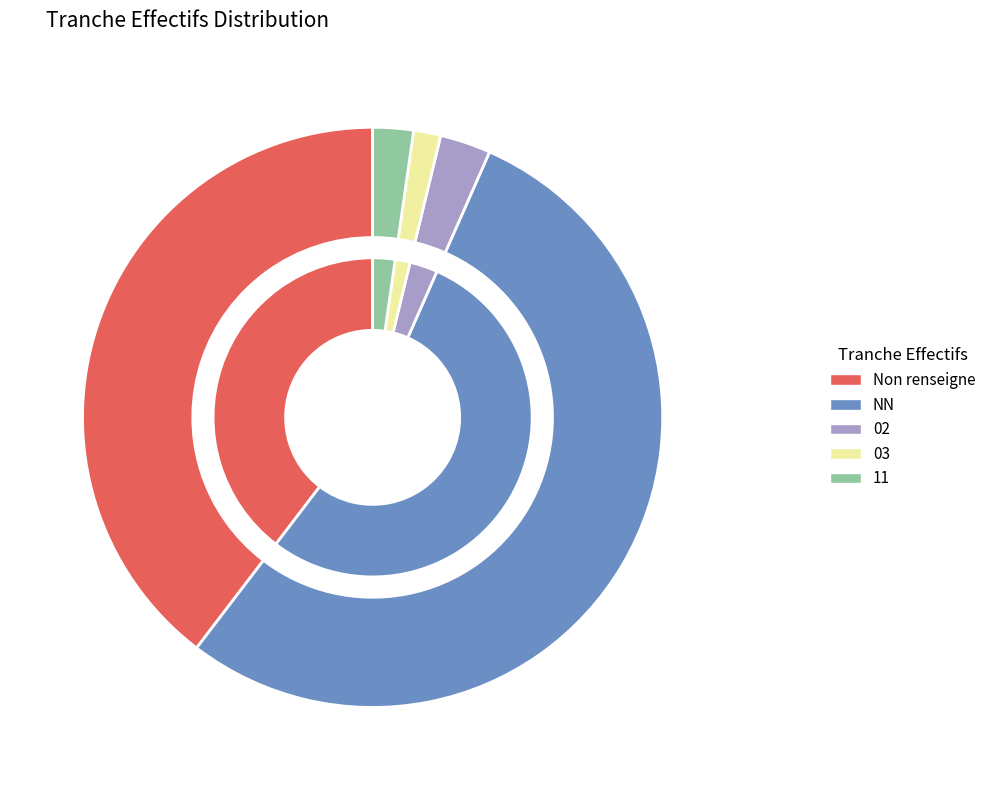

Is the sum of 03 and  greater than half?

No